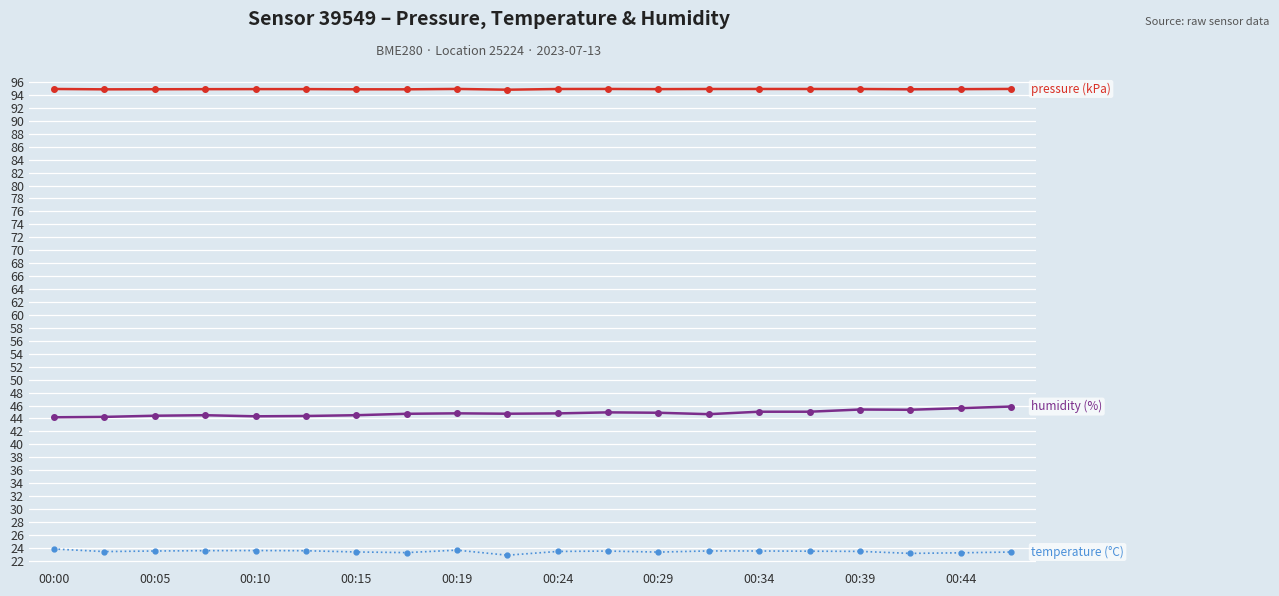

What is the minimum value shown in the chart?

22.9